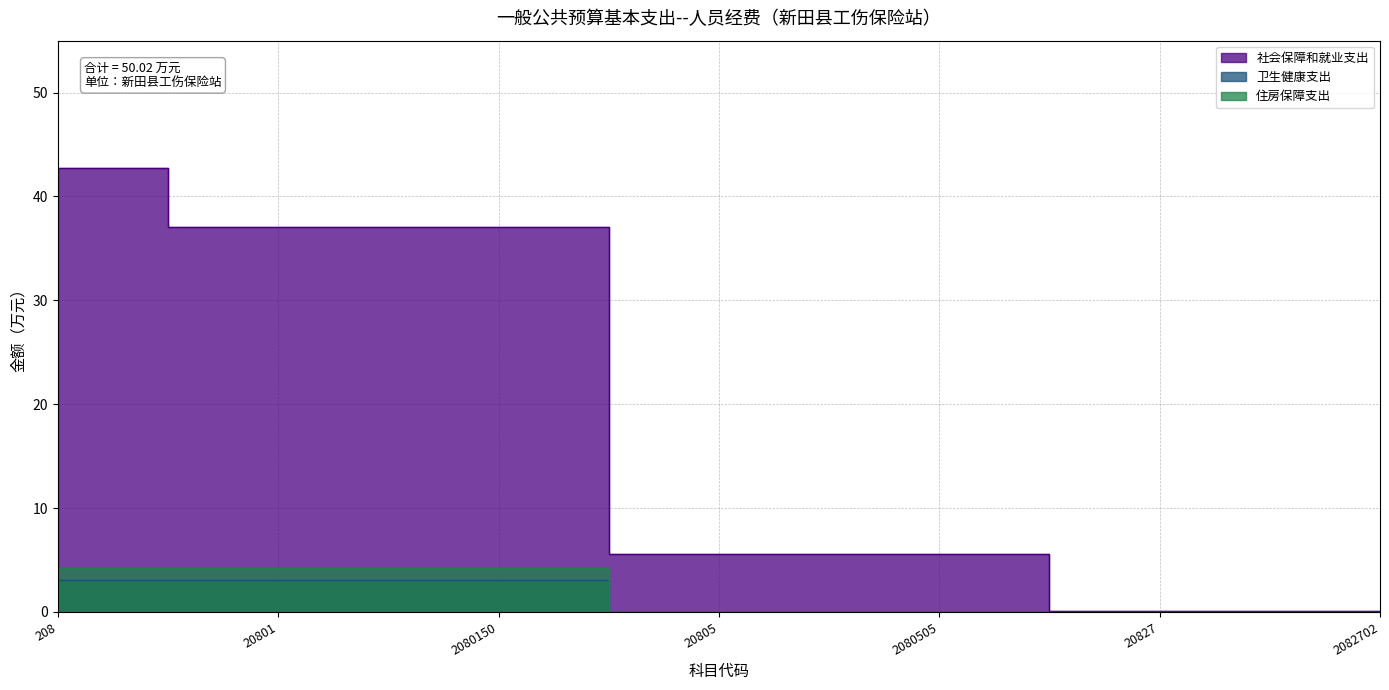

Which series has the widest spread of values?

社会保障和就业支出